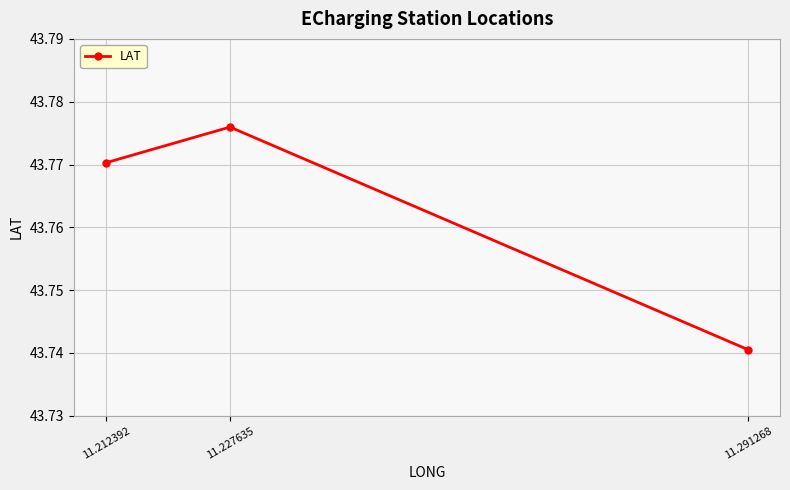

What is the minimum value shown in the chart?

43.7